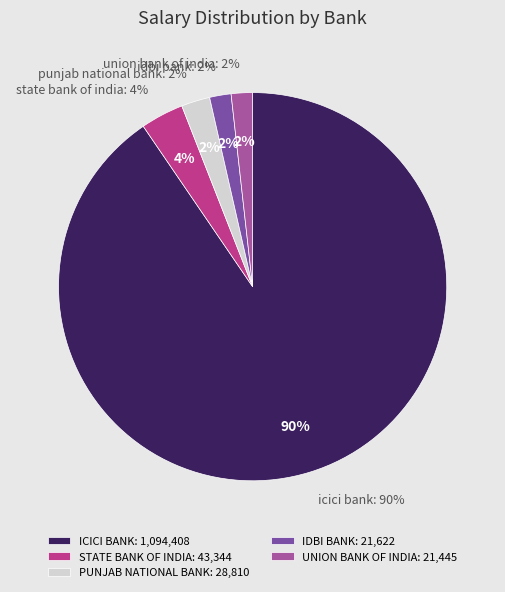

Rank the categories by value from lowest to highest.

UNION BANK OF INDIA, IDBI BANK, PUNJAB NATIONAL BANK, STATE BANK OF INDIA, ICICI BANK